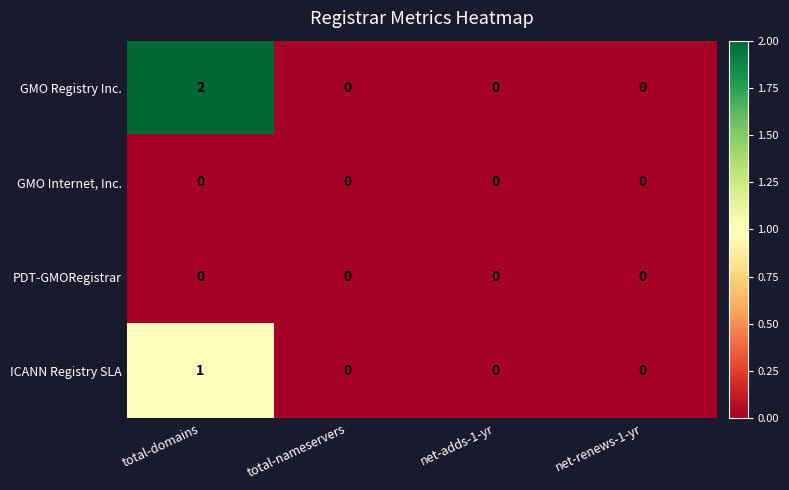

At which category is the sum across all series the highest?

total-domains